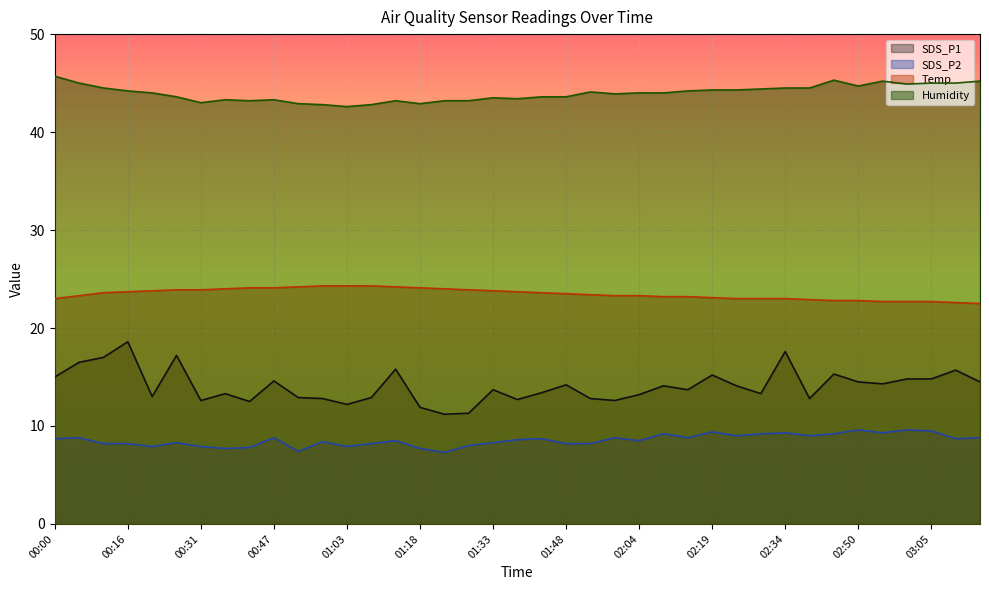

At which category is the sum across all series the highest?

00:16